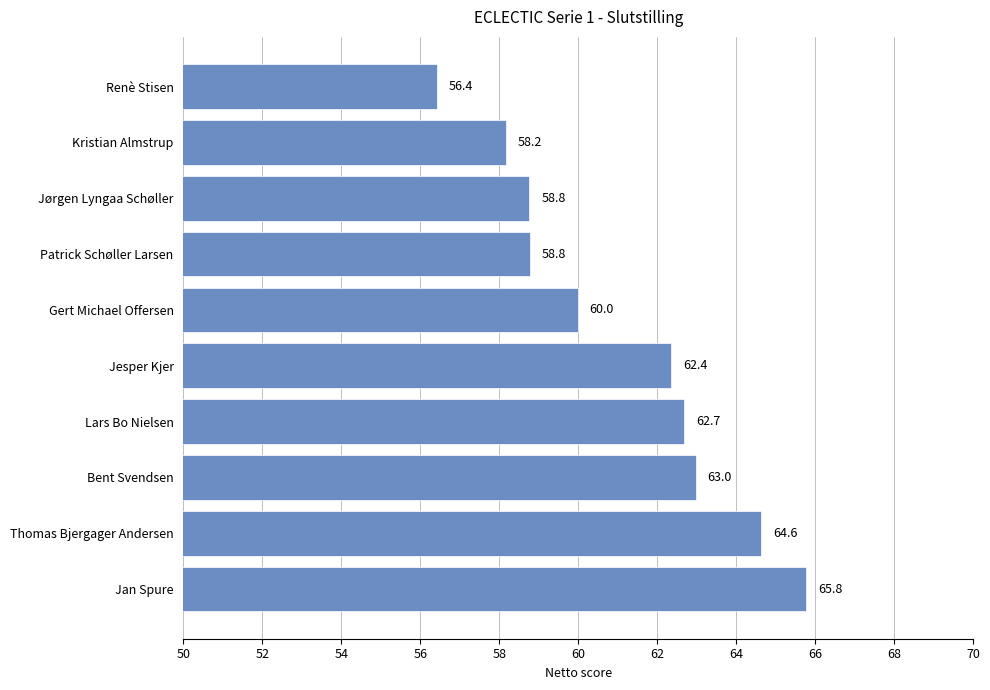

Is it true that the value at Kristian Almstrup is 58.2?

True